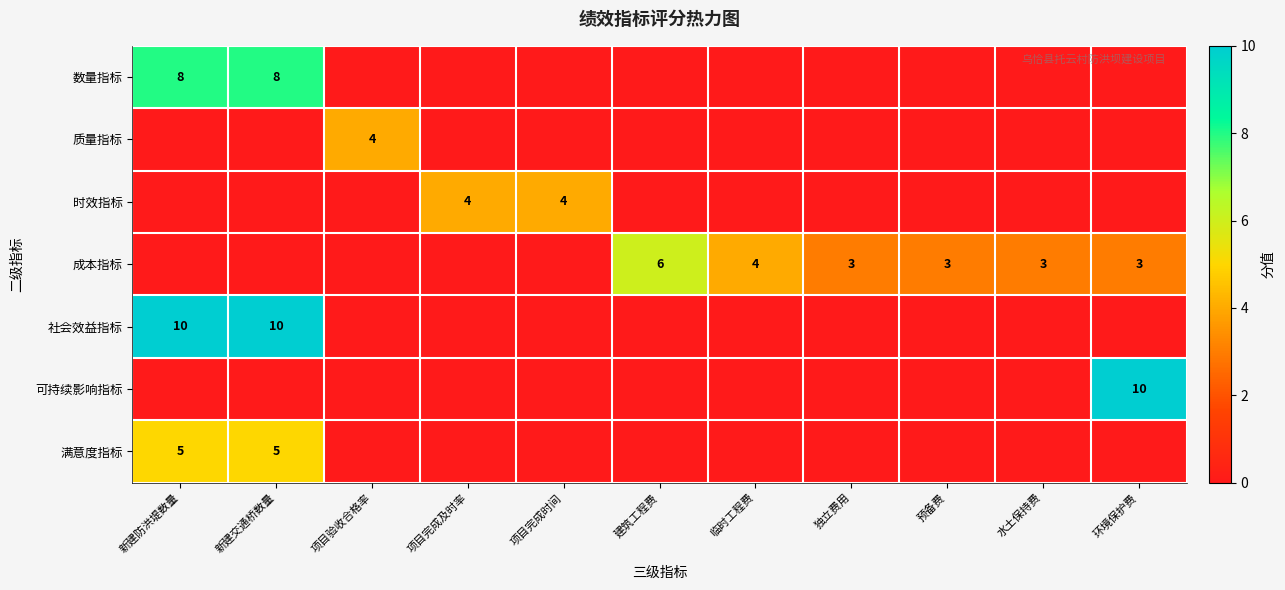

True or false: 满意度指标 has a value of 5 at 新建防洪堤数量.

True